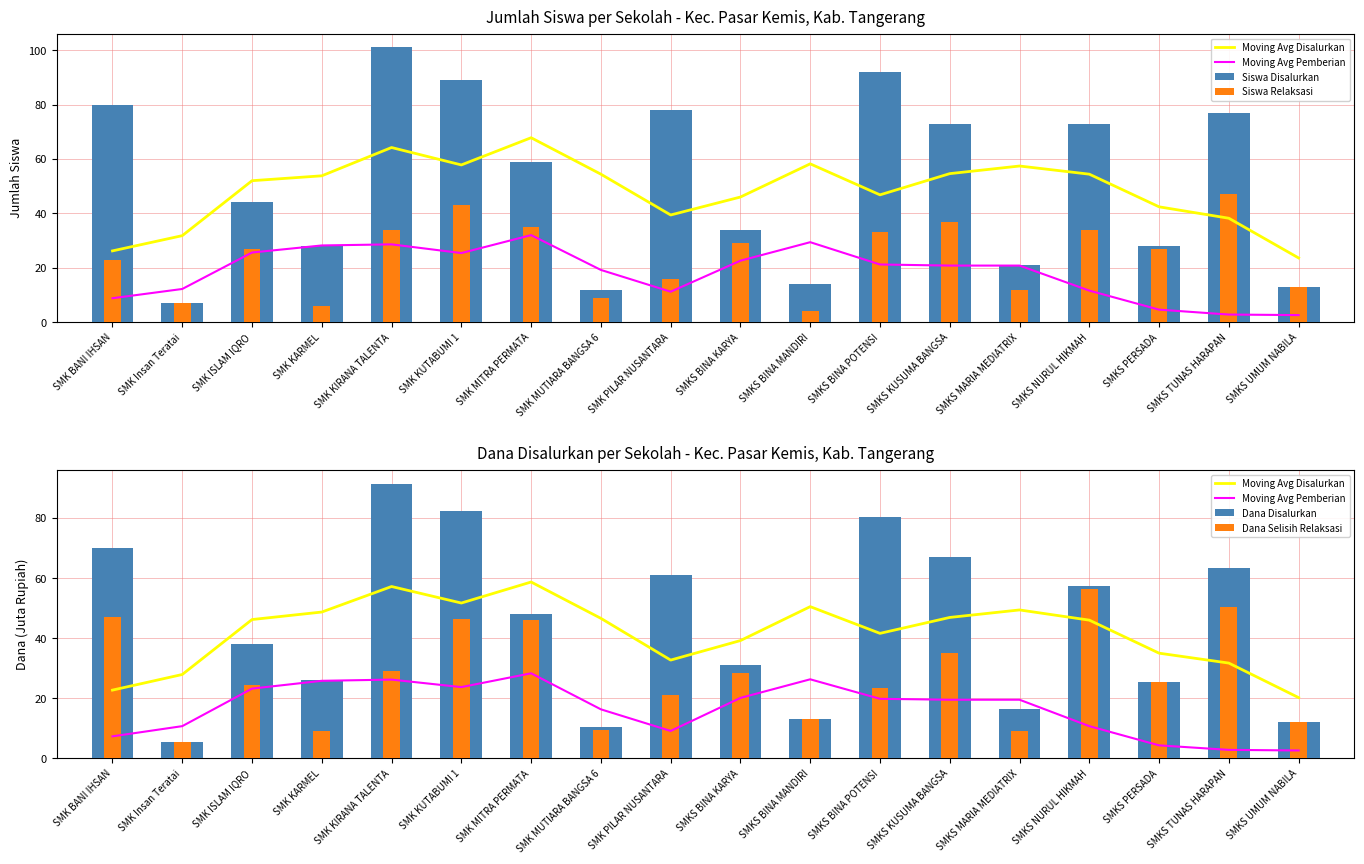

At which category does the chart reach its peak across all series?

SMK KIRANA TALENTA